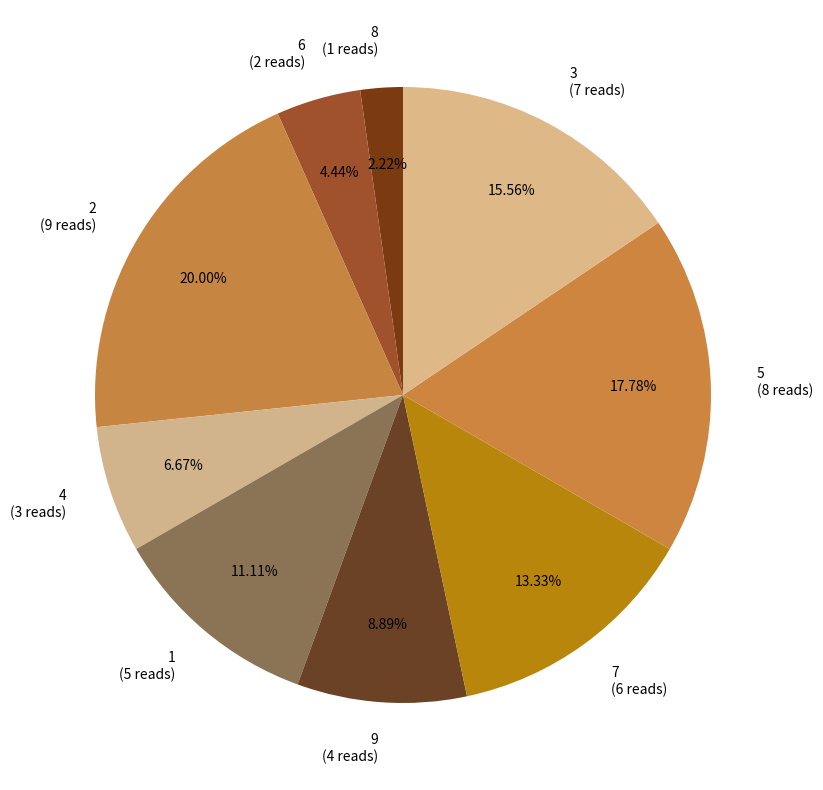

What is the ratio of the value at 6 (2 reads) to the value at 7 (6 reads)?

0.3